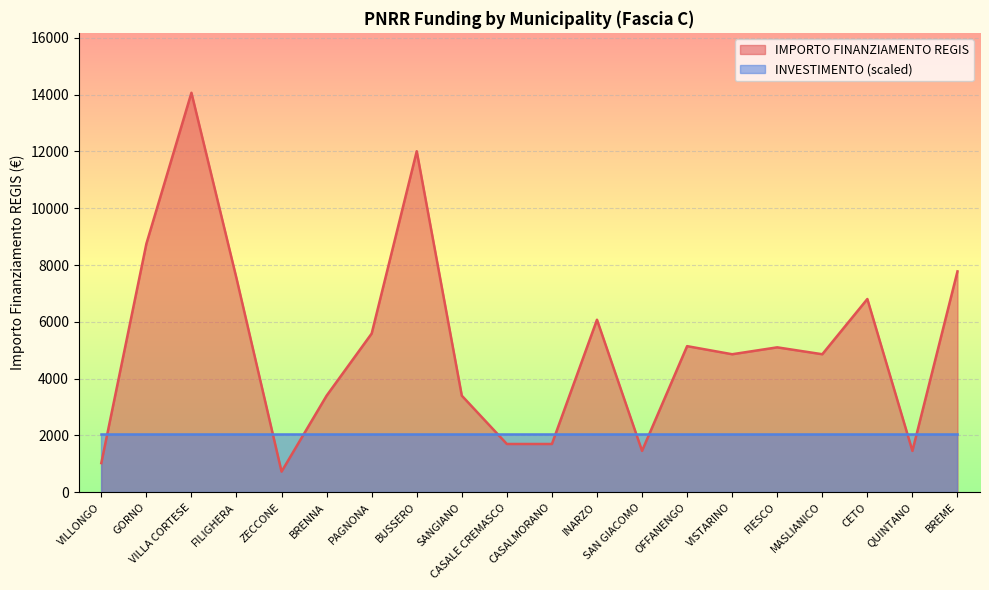

Which category has the highest value across all series?

VILLA CORTESE